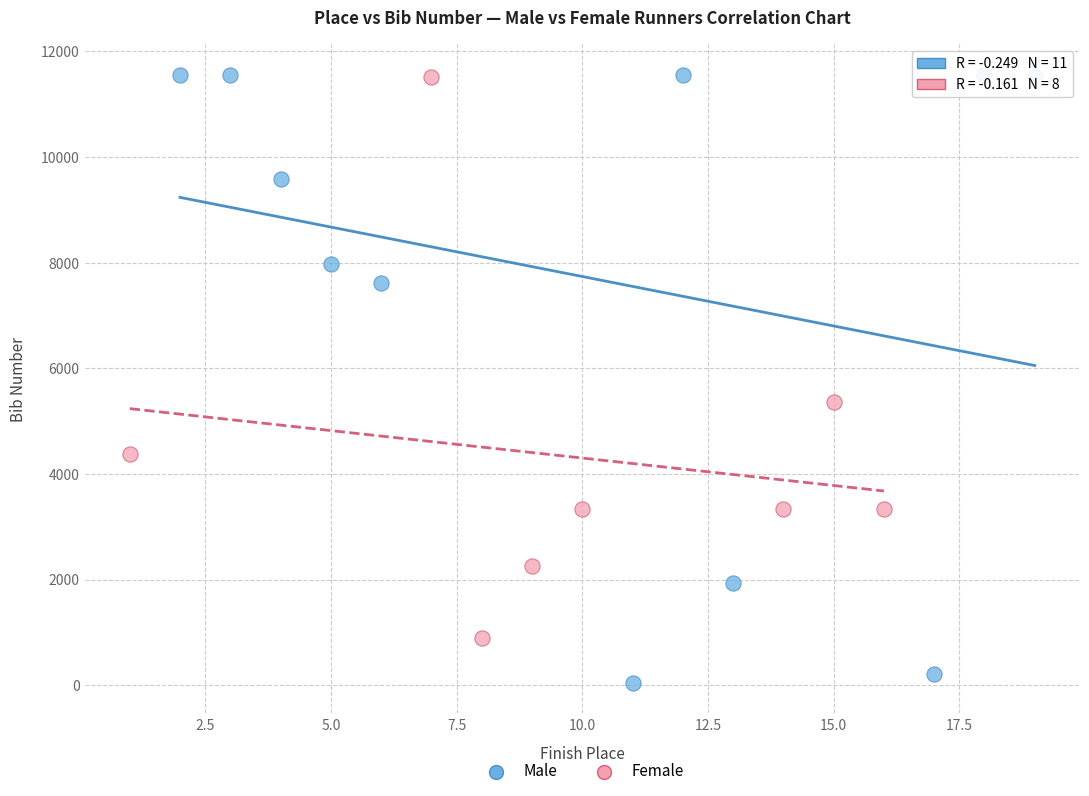

Which series has the largest Y range (max minus min)?

Male